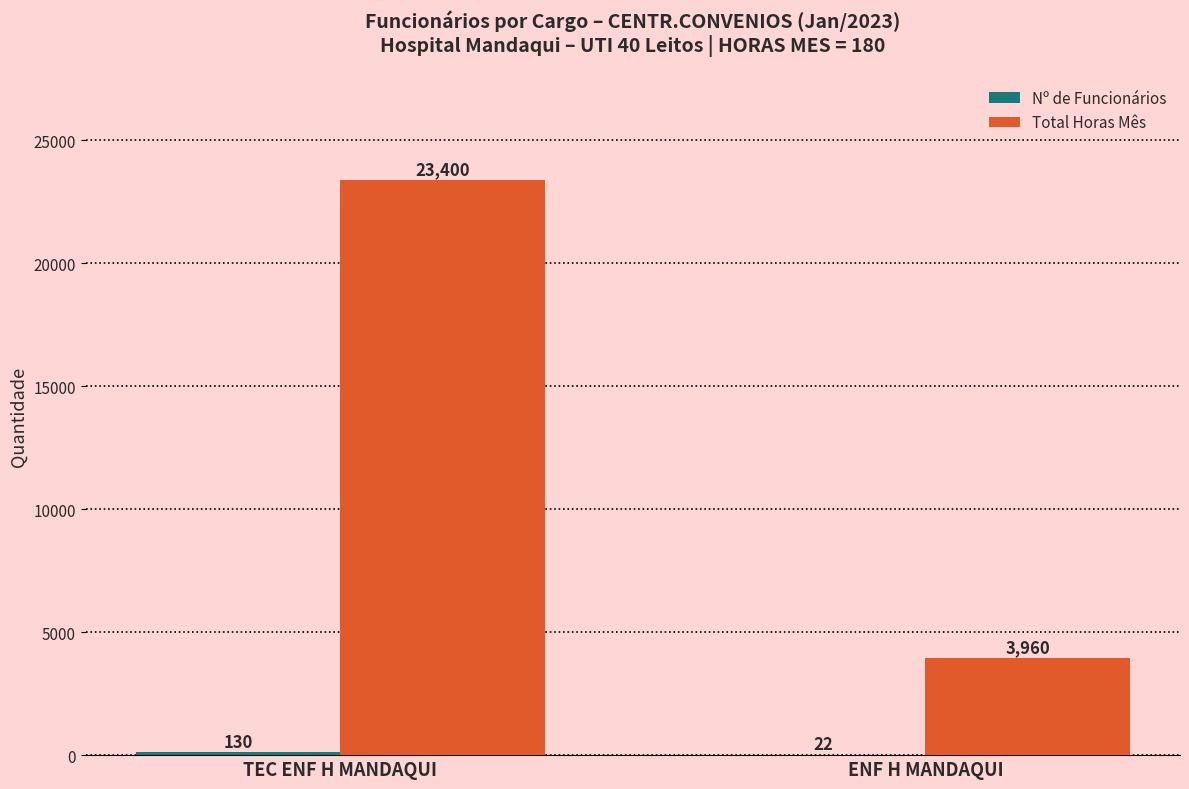

What is the difference between the Total Horas Mês values at ENF H MANDAQUI and TEC ENF H MANDAQUI?

19440